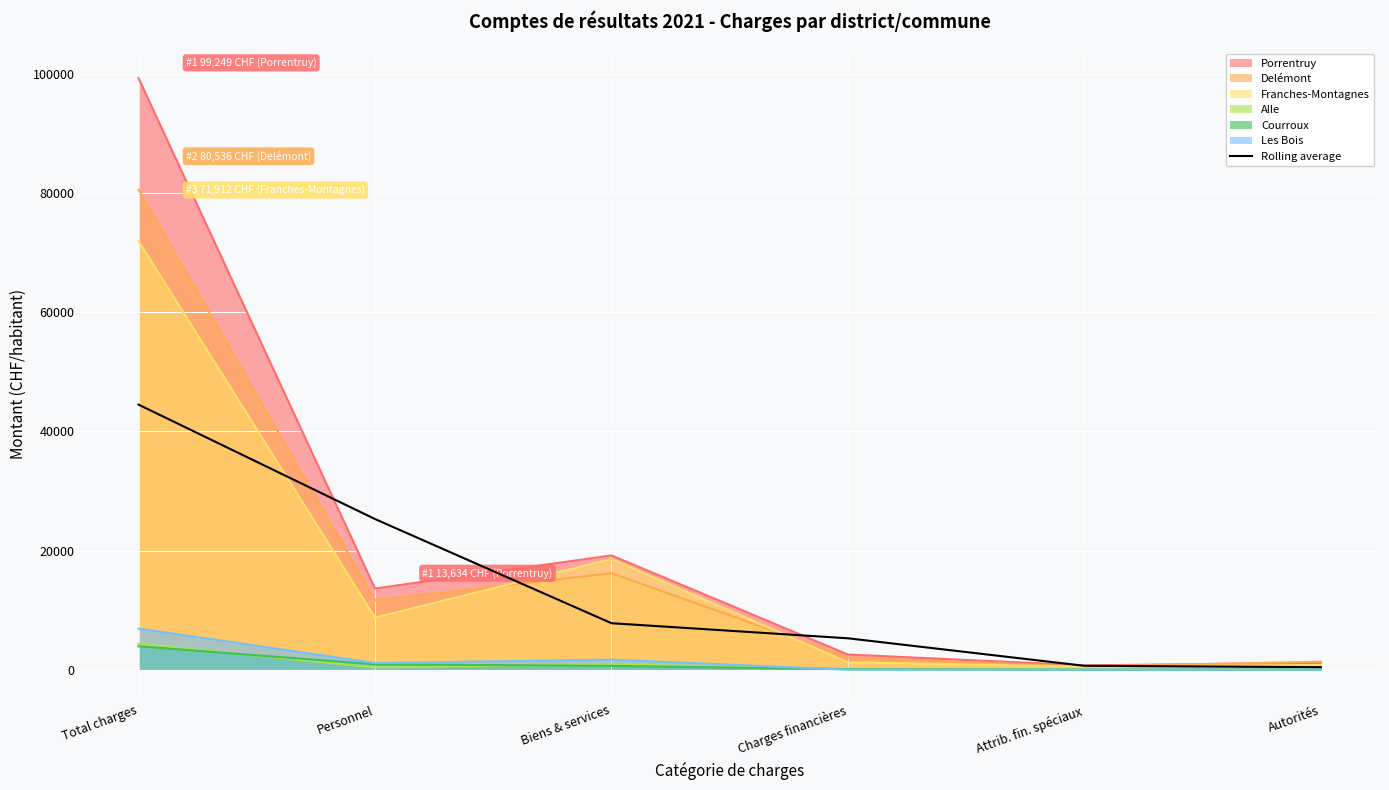

What is the sum of all values?

83966.0